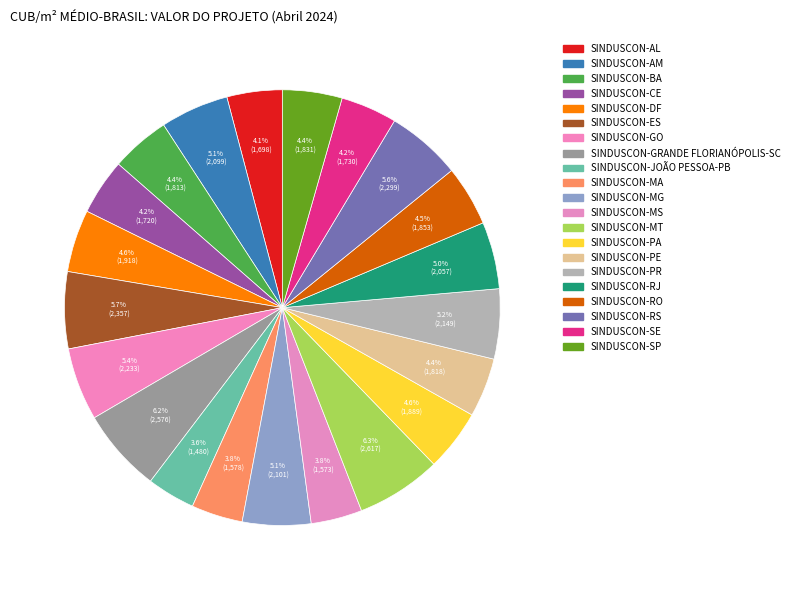

Which category has the biggest portion of the pie?

SINDUSCON-MT